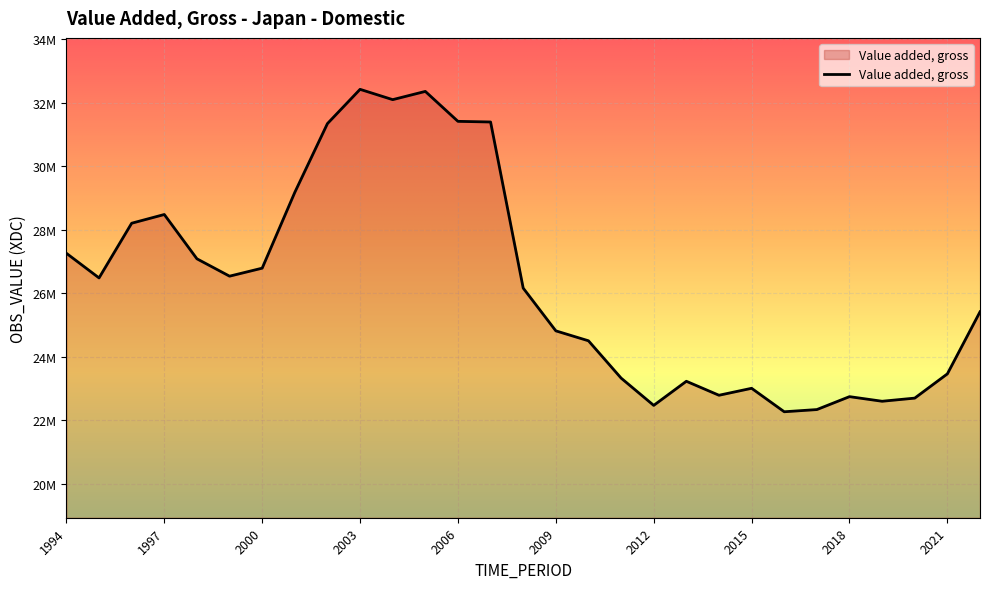

How many points are lower than both their immediate neighbors (excluding endpoints)?

7